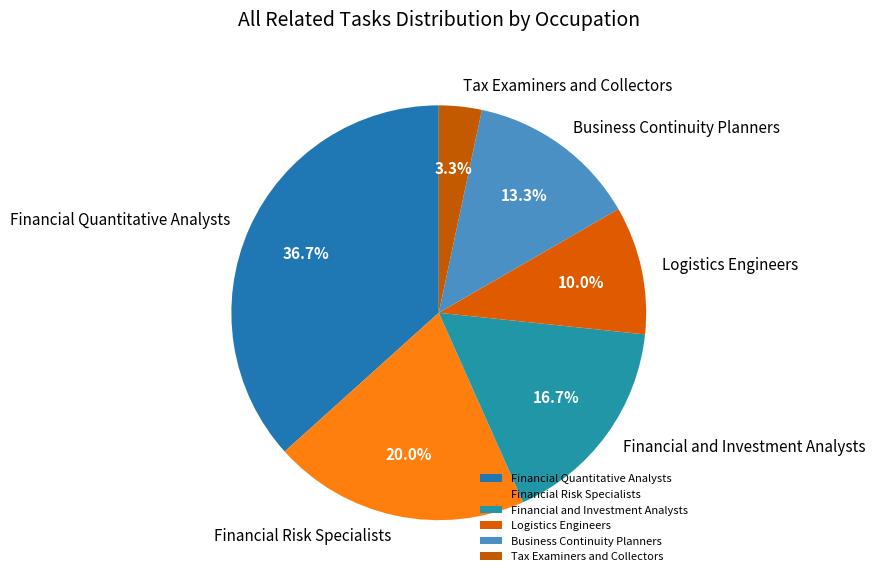

How many slices are in this pie chart?

6